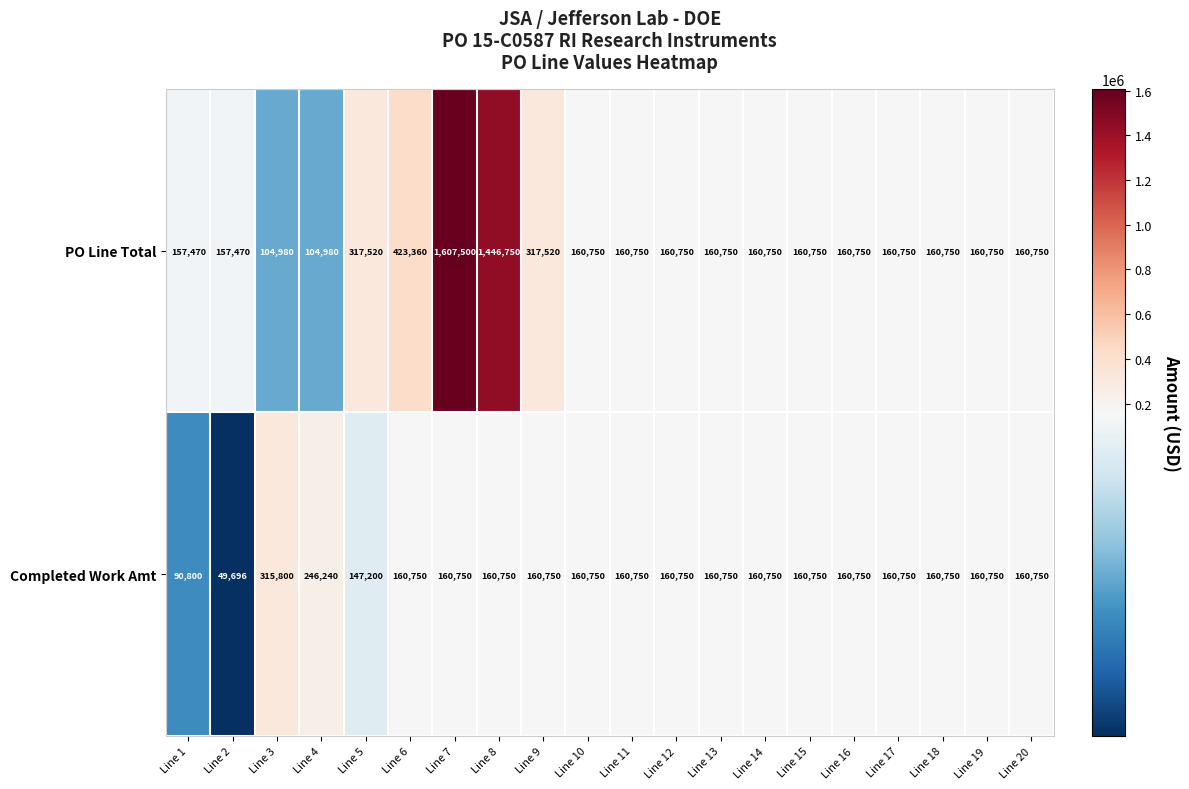

Rank the series at Line 8 from lowest to highest value.

Completed Work Amt, PO Line Total